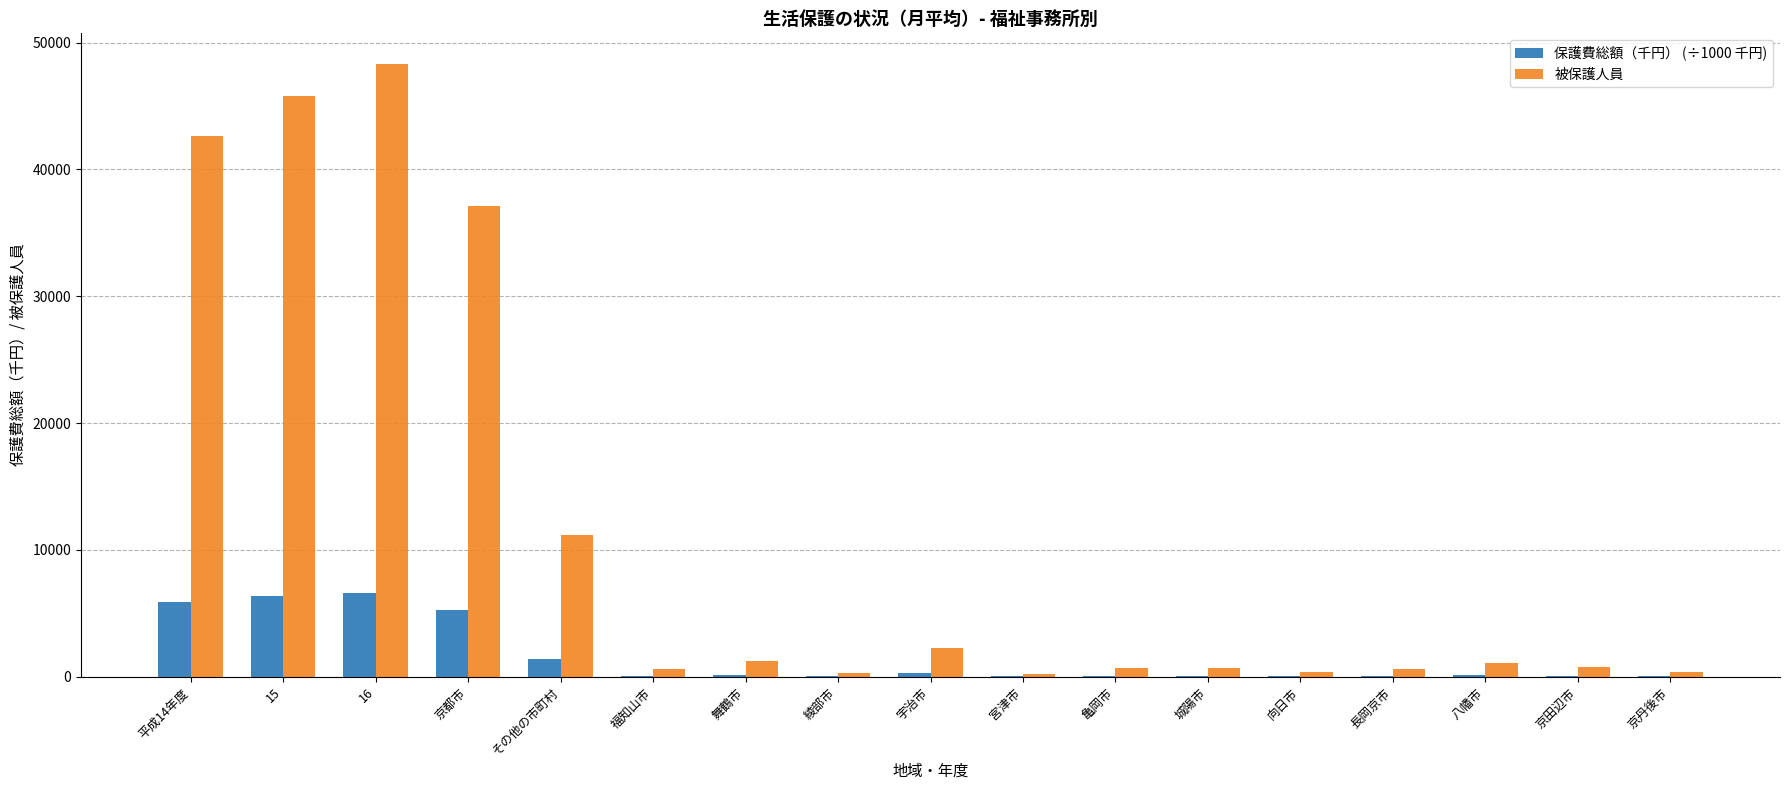

The value of 被保護人員 at その他の市町村 is 17256.9. True or false?

False